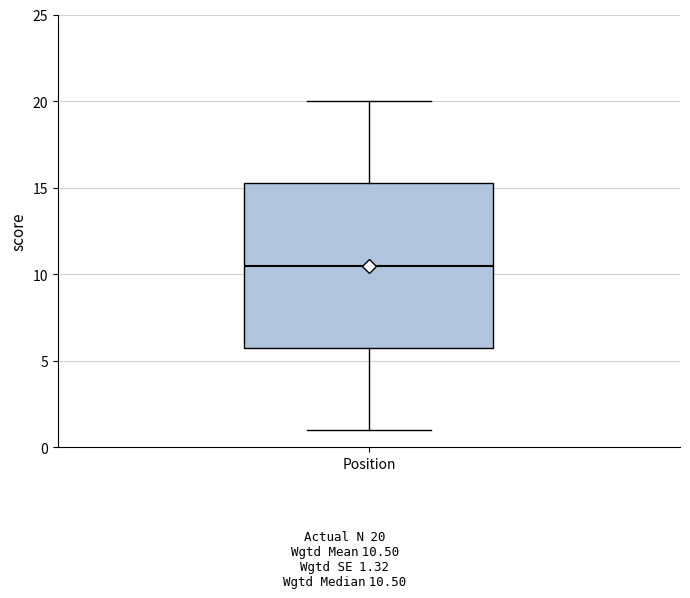

Where does the median line of the box for Position sit on the y-axis? The values are not printed on the chart, so give them approximately, as read against the axis.

10.5